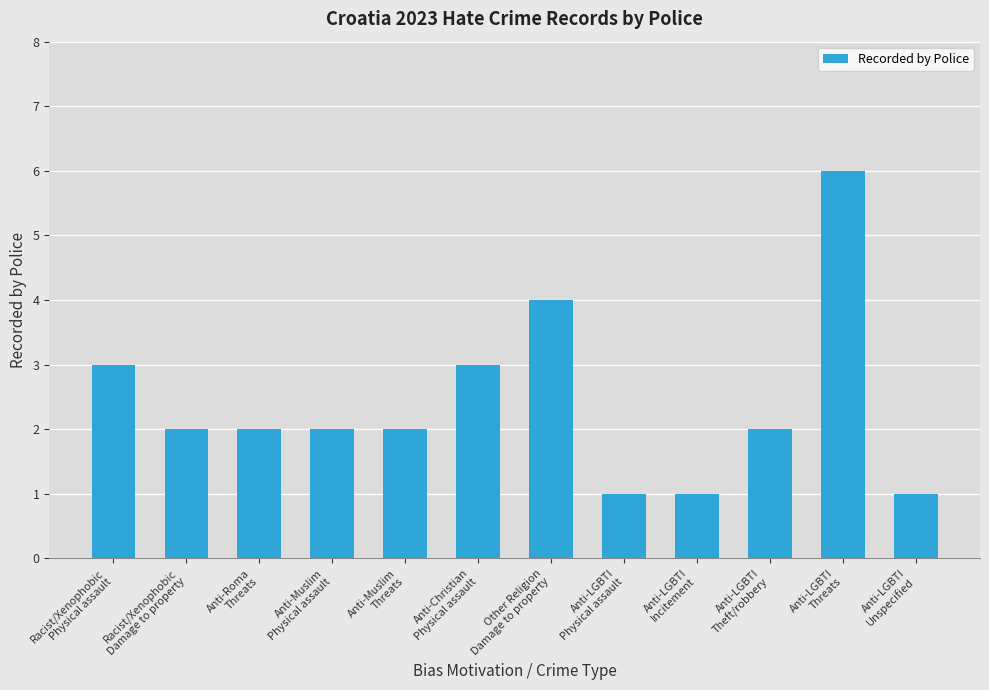

What is the greatest value displayed?

6